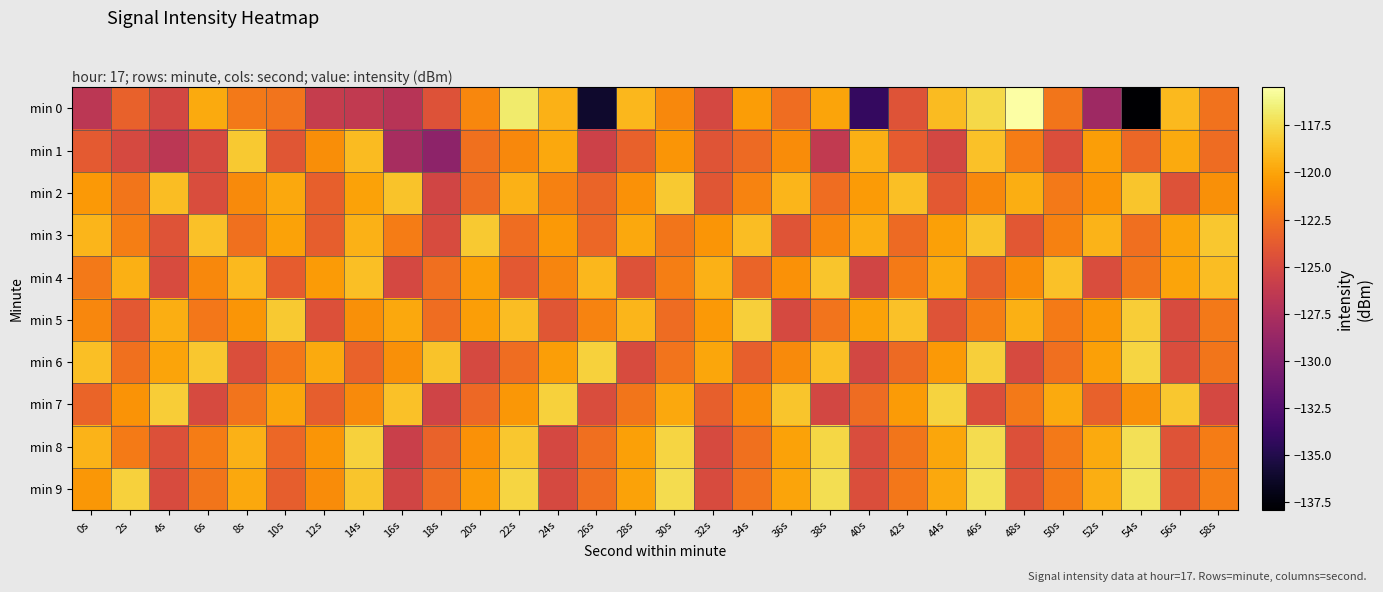

What is the minimum value shown in the chart?

-137.9